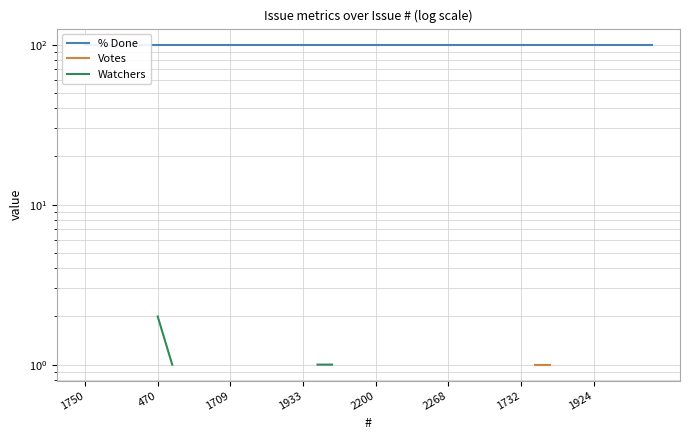

List the labels in order of % Done value, smallest first.

1750, 470, 1709, 1933, 2200, 2268, 1732, 1924, 8, 9, 10, 11, 12, 13, 14, 15, 16, 17, 18, 19, 20, 21, 22, 23, 24, 25, 26, 27, 28, 29, 30, 31, 32, 33, 34, 35, 36, 37, 38, 39